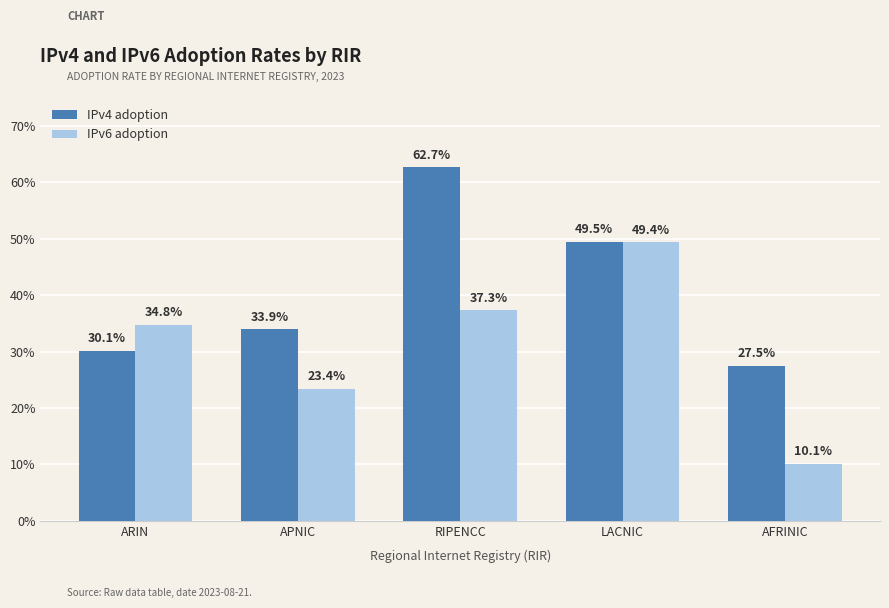

At which category does the chart reach its minimum across all series?

AFRINIC